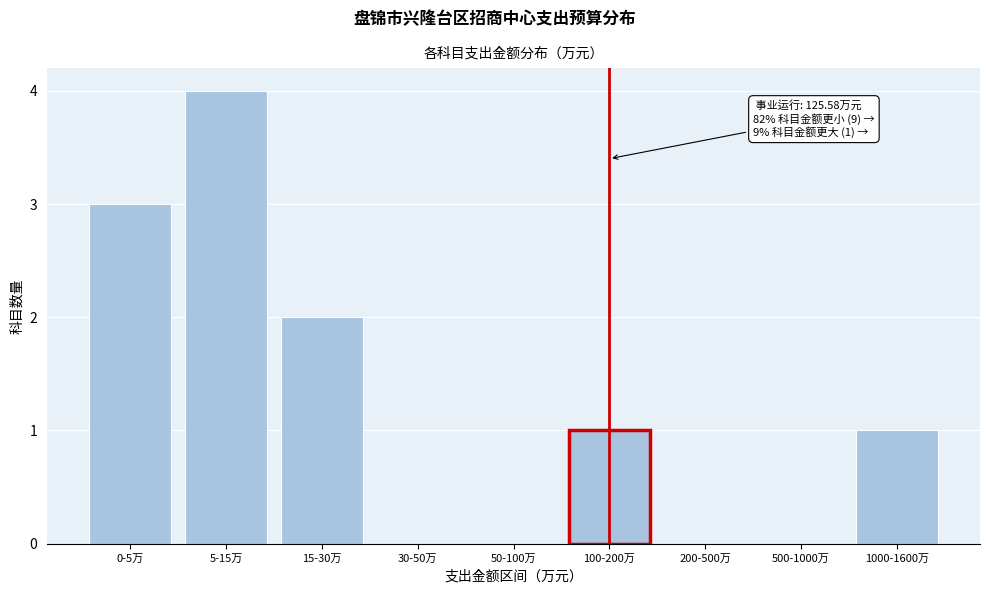

Reading left to right, transcribe all the data shown in this chart.

0-5万=3	5-15万=4	15-30万=2	30-50万=0	50-100万=0	100-200万=1	200-500万=0	500-1000万=0	1000-1600万=1